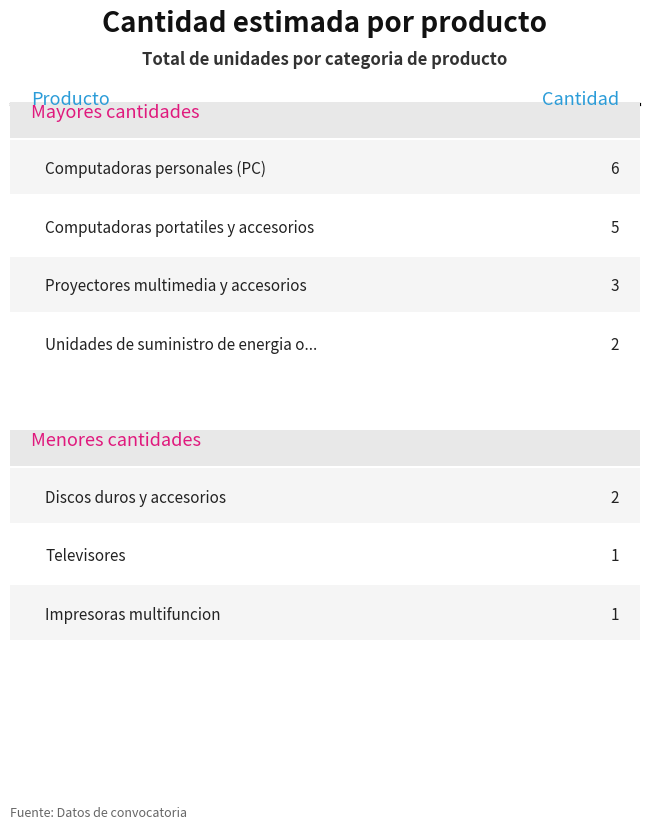

Rank the categories by value from highest to lowest.

Computadoras personales (PC), Computadoras portatiles y accesorios, Proyectores multimedia y accesorios, Discos duros y accesorios, Unidades de suministro de energia o UPS, Impresoras multifuncion, Televisores